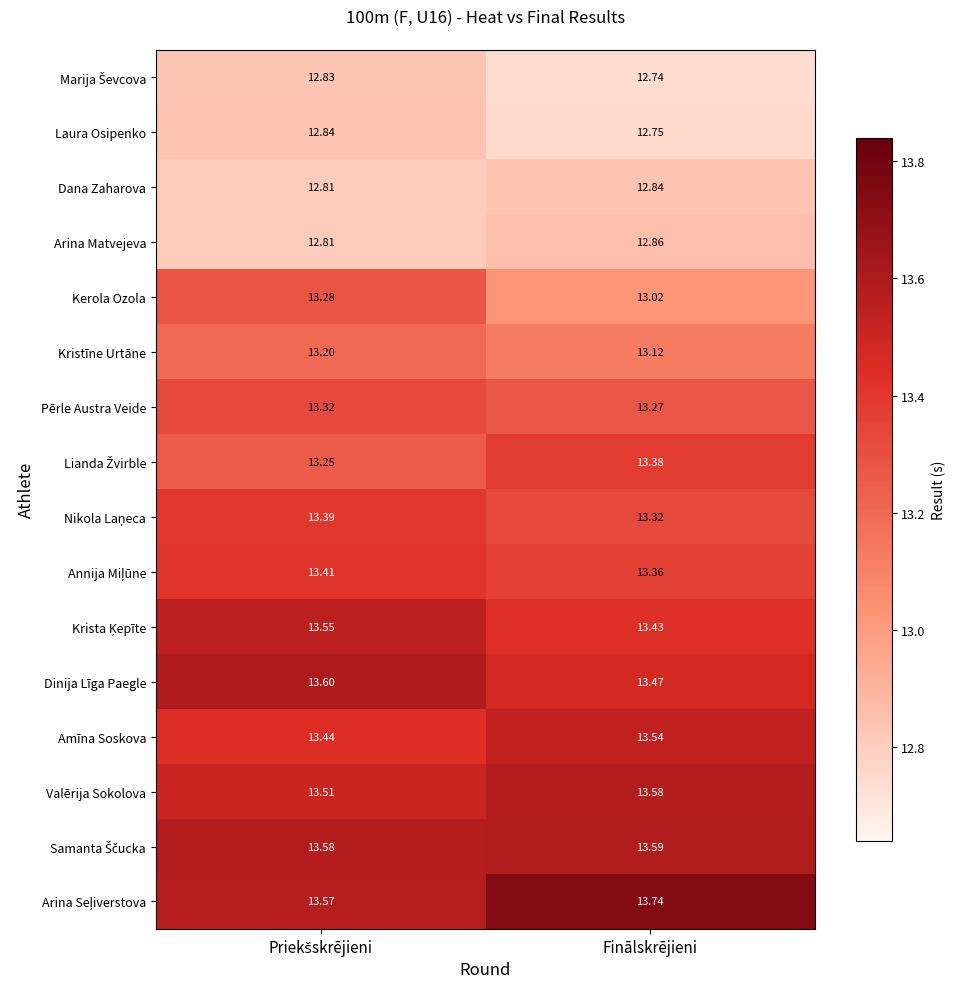

Which category has the lowest value across all series?

Finālskrējieni